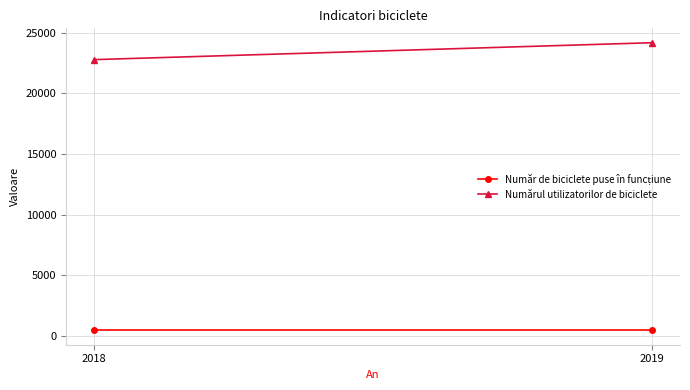

The Număr de biciclete puse în funcțiune series shows 434 at 2018. True or false?

True